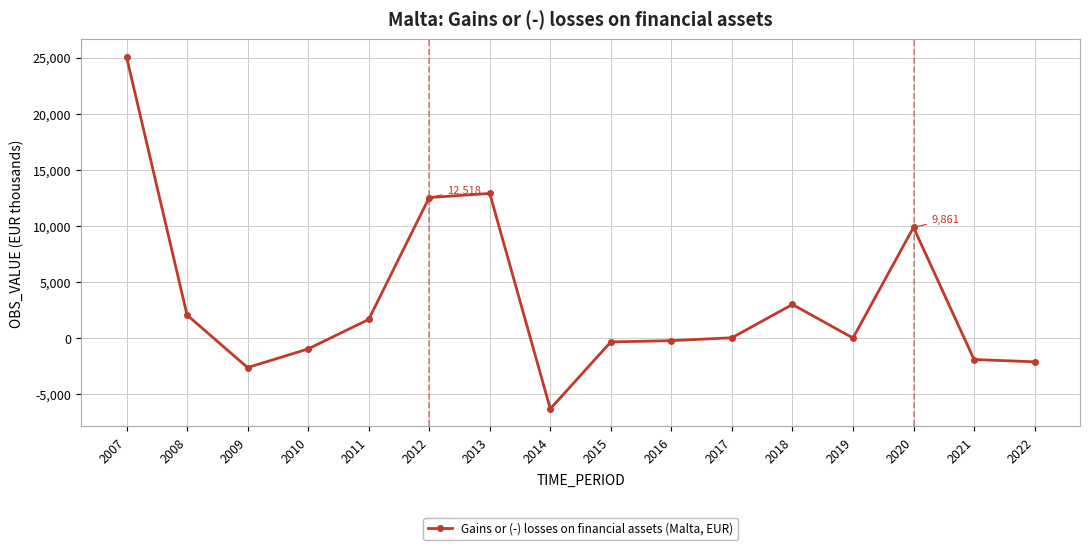

Count the number of categories in the chart.

16